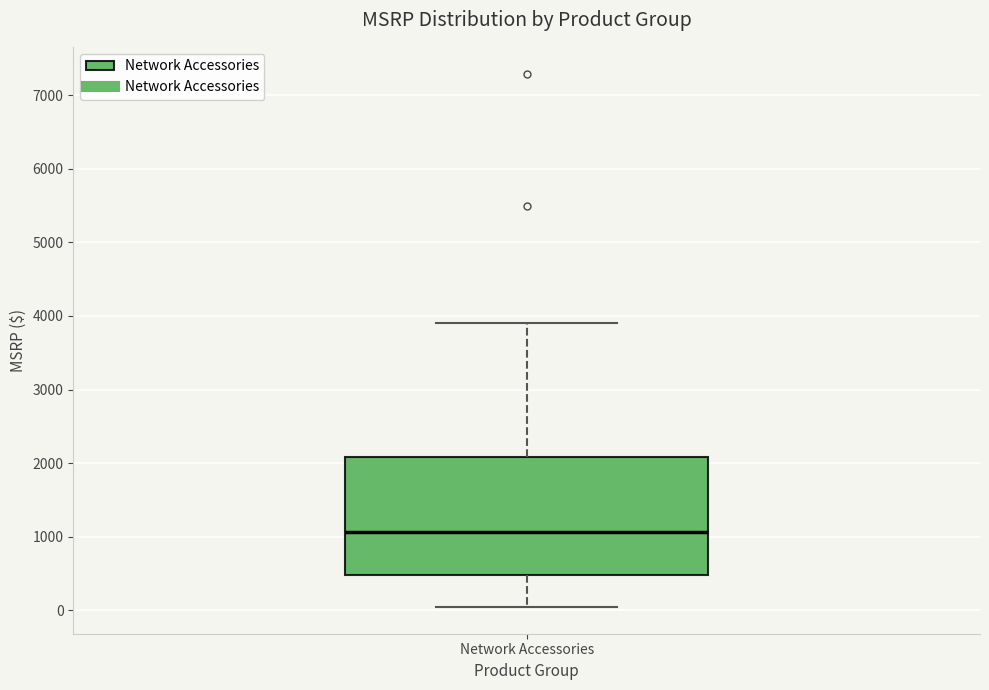

Where is the upper edge of the box for Network Accessories on the y-axis? The values are not printed on the chart, so give them approximately, as read against the axis.

2100